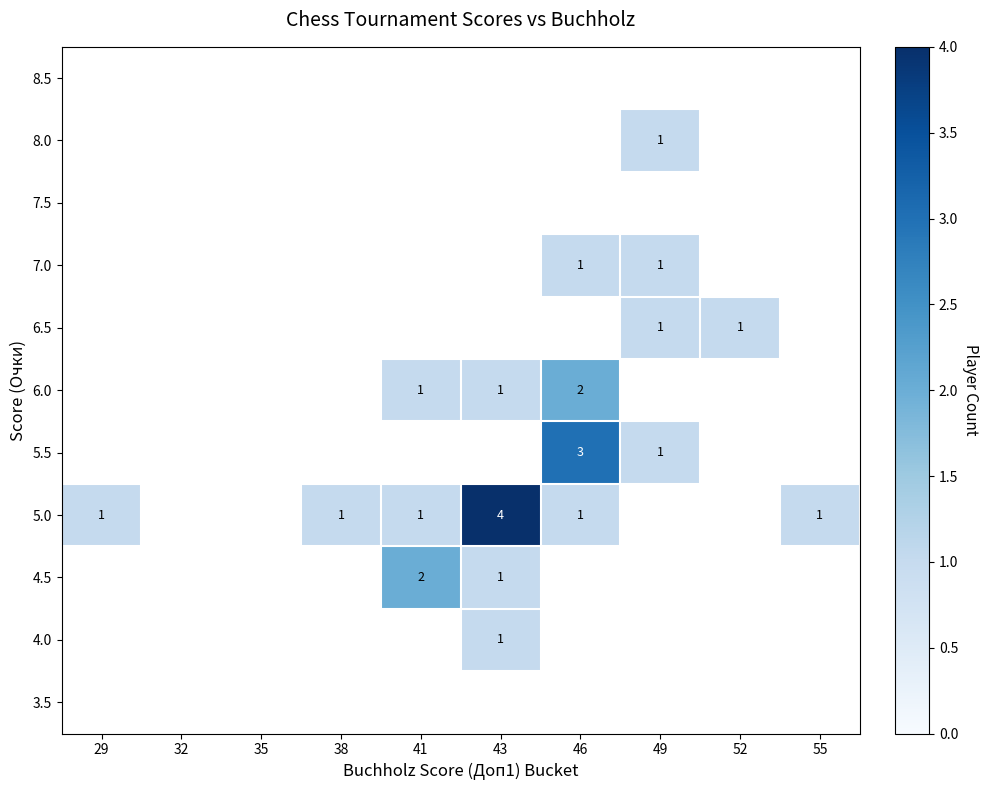

True or false: 6.5 has a value of 1 at 49.

True